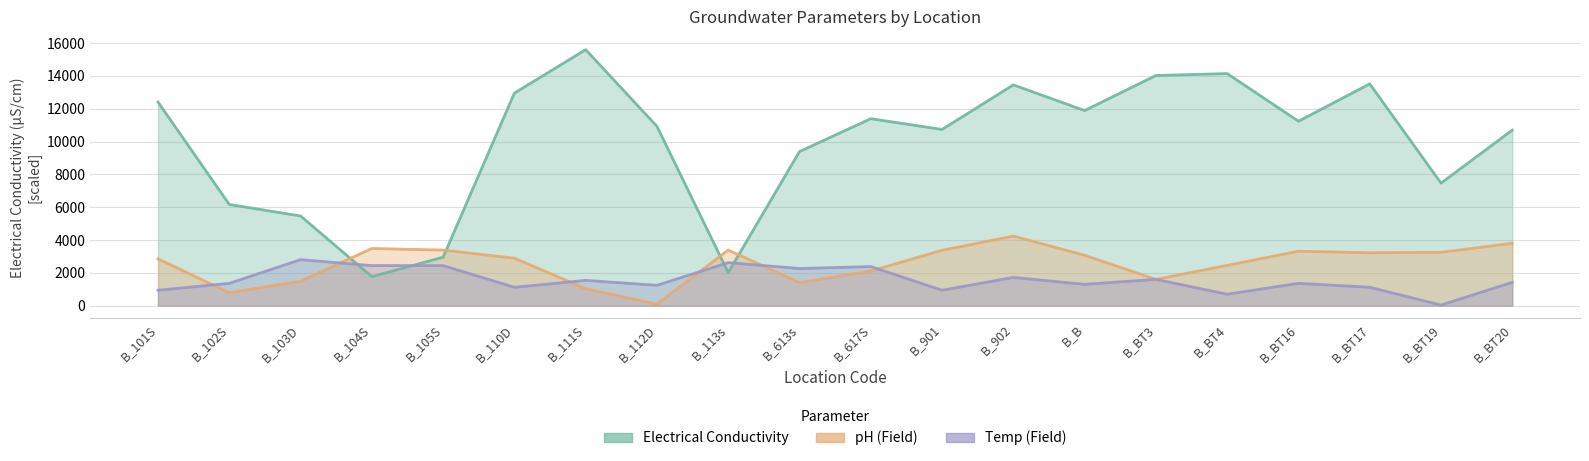

What are all the series names shown in the legend?

Electrical Conductivity, pH, Temp